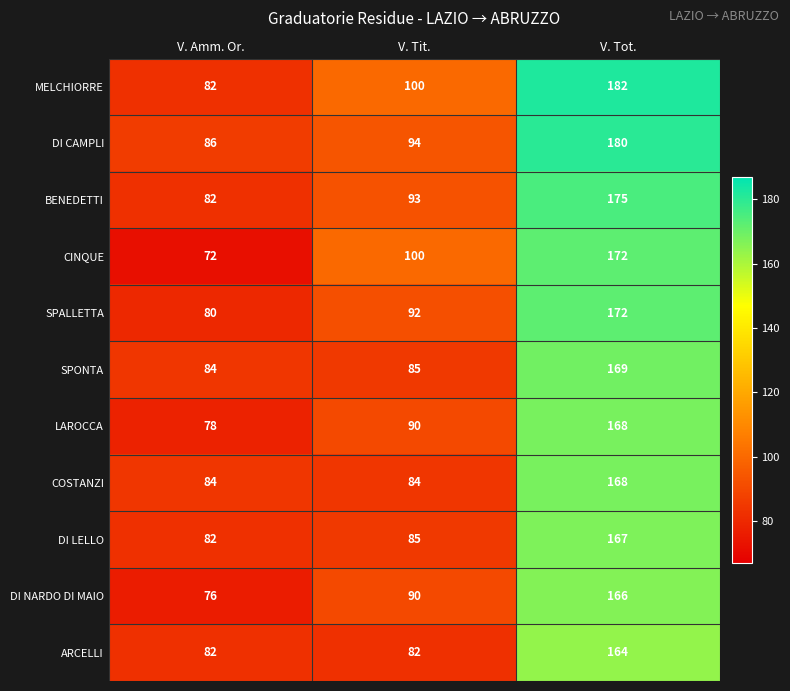

What is the sum of all ARCELLI values?

328